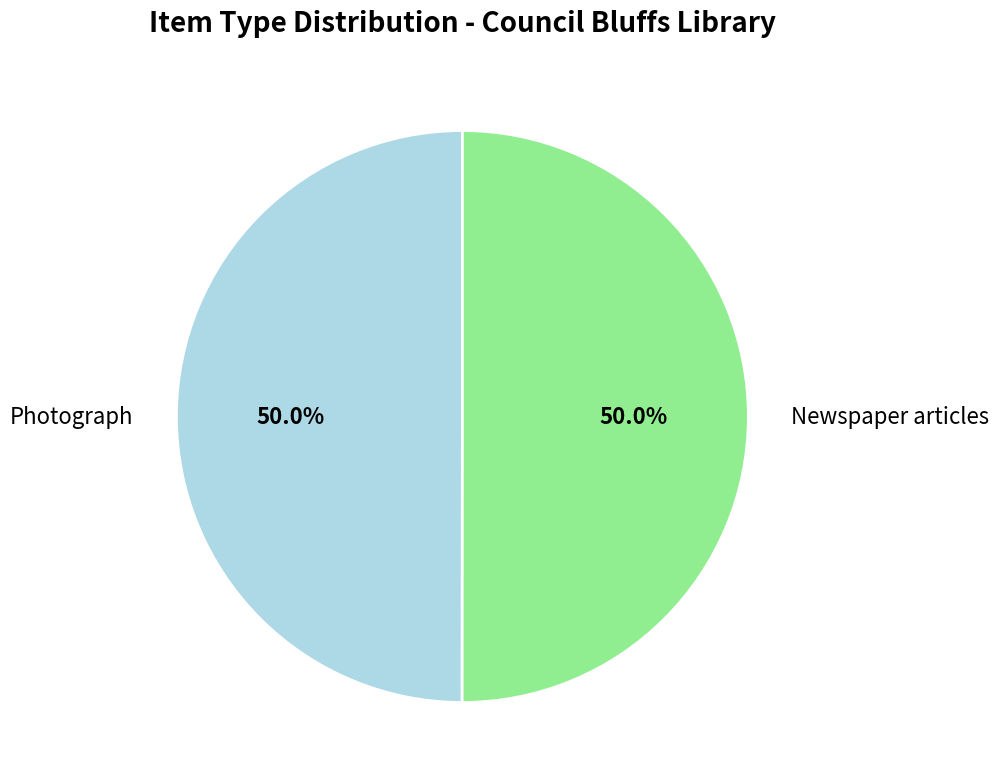

Combined, do Newspaper articles and Photograph account for over 50%?

Yes